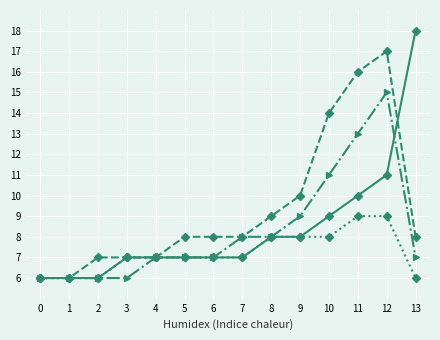

Which label corresponds to the largest value in the chart?

13